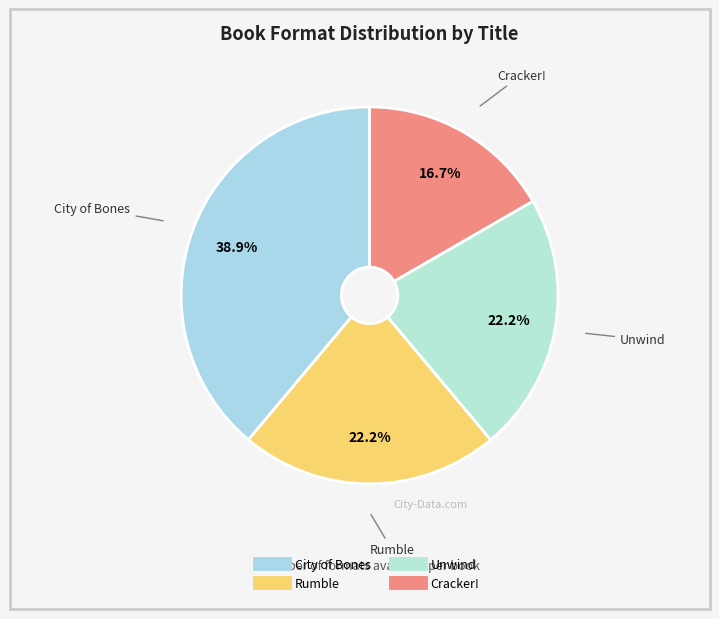

Combined, what portion of the pie is City of Bones and Cracker!?

55.6%